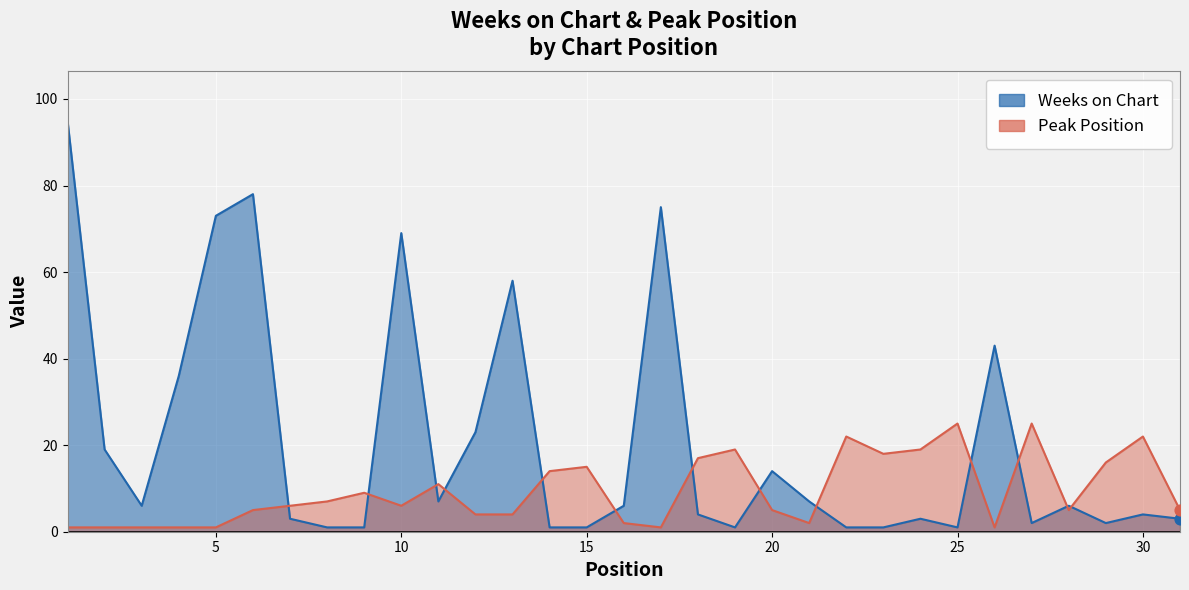

Which series reaches the minimum Y coordinate?

Weeks on Chart